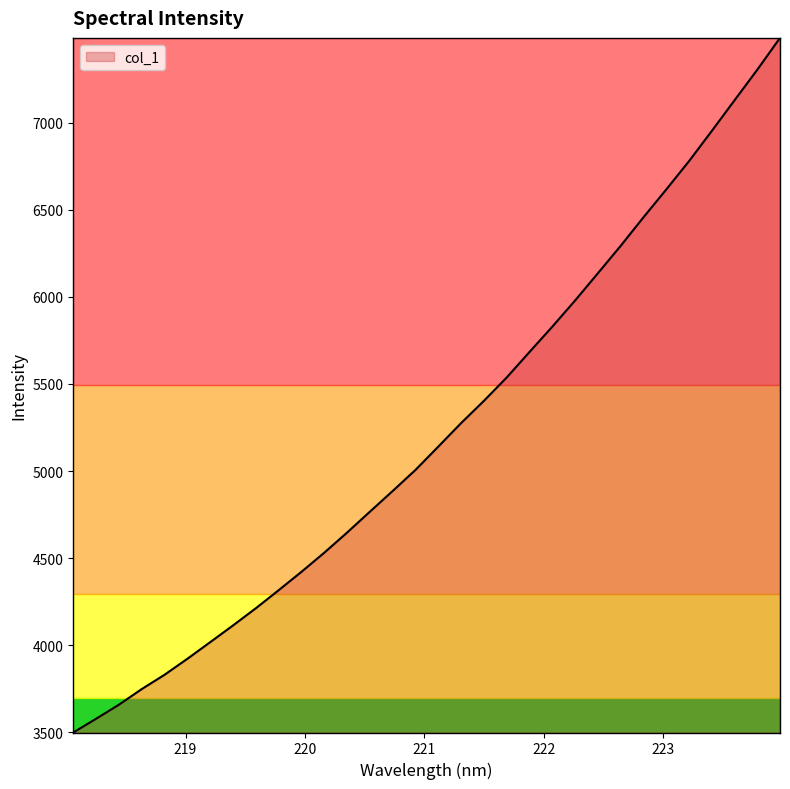

What is the difference between the maximum and minimum values?

3987.7